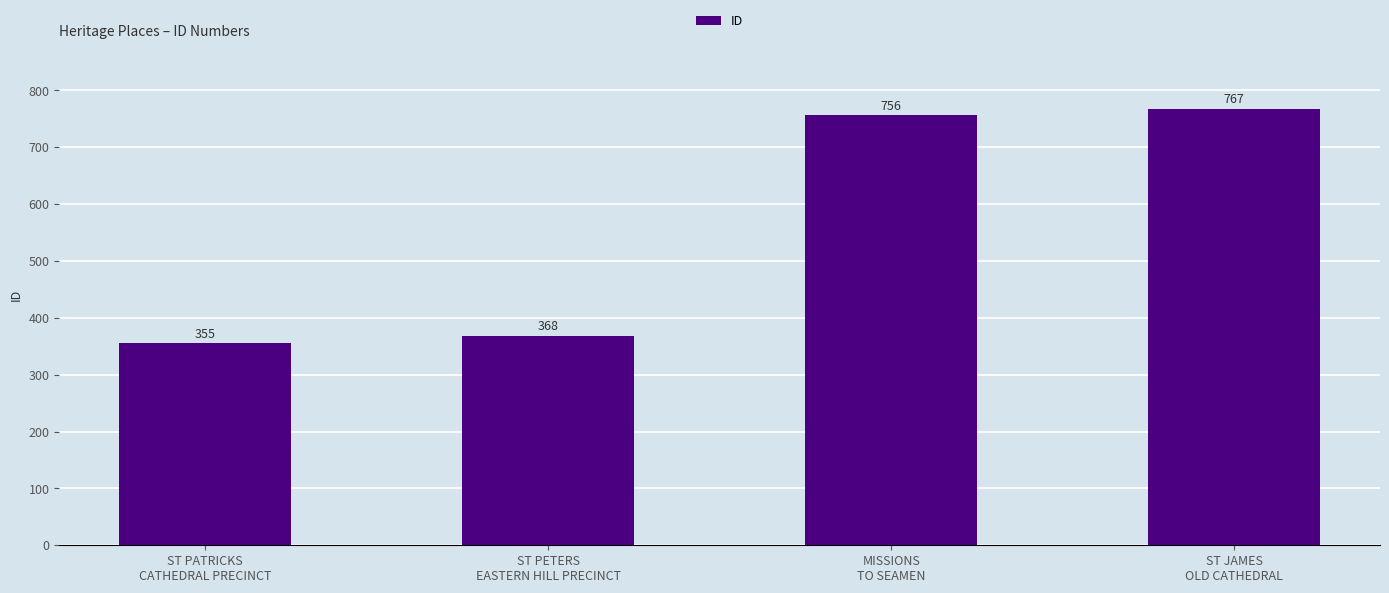

What is the difference between the maximum and second lowest values?

399